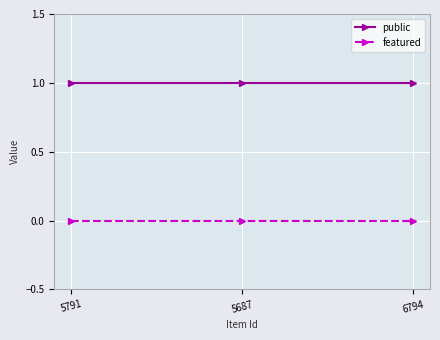

Is the value of public at 5687 greater than the value of featured at 5791?

Yes